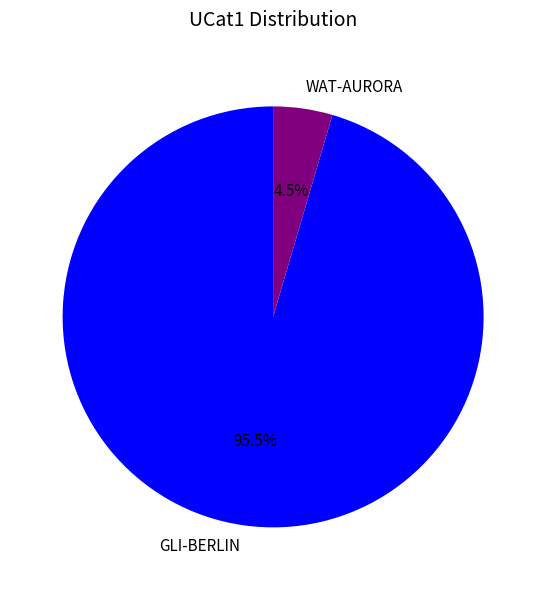

What is the total percentage of GLI-BERLIN and WAT-AURORA?

100.0%